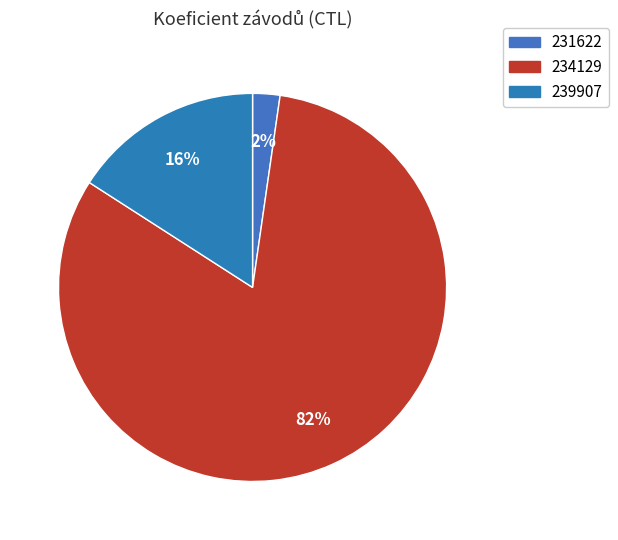

Count the number of slices in the pie.

3